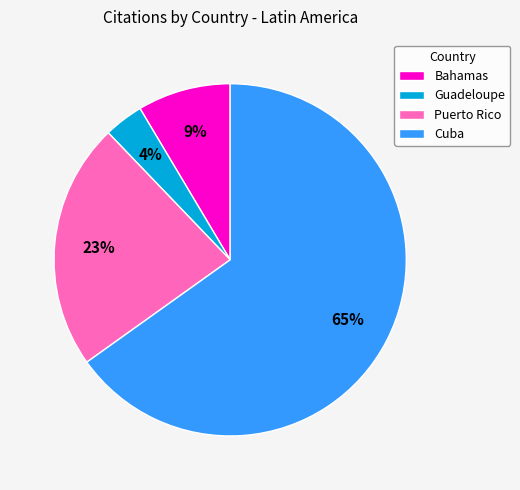

What percentage is the Puerto Rico slice, to the nearest percent?

23%